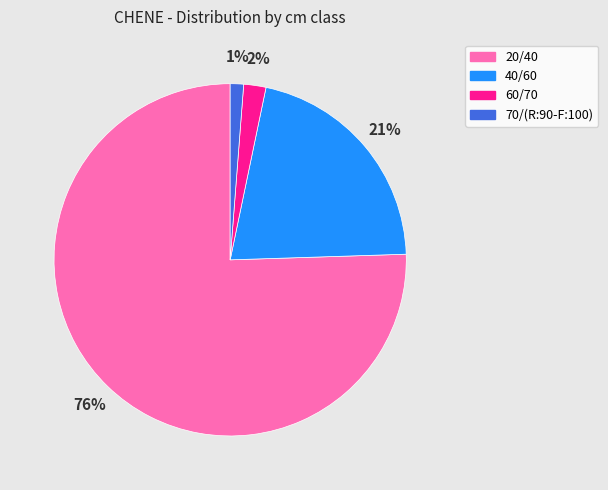

Count the number of slices in the pie.

4